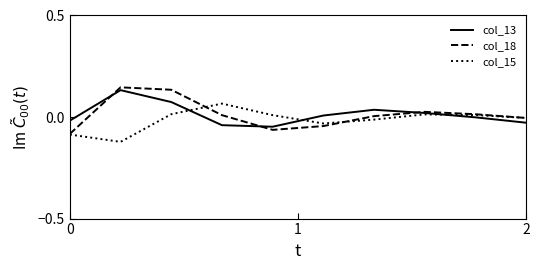

Which series has the largest range (max minus min)?

col_18